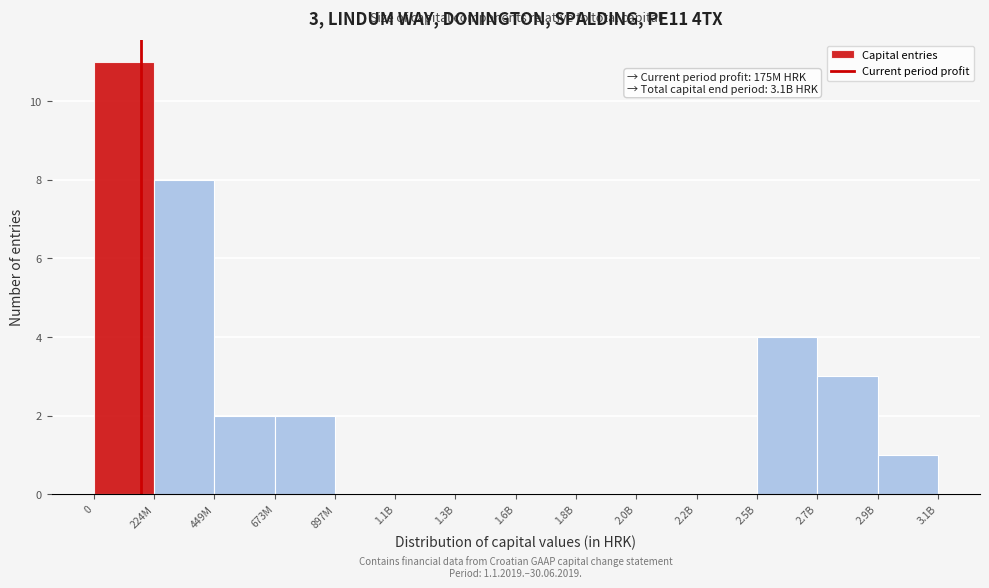

Reading left to right, what are all the values shown in this chart?

0=11	224M=8	449M=2	673M=2	897M=0	1.1B=0	1.3B=0	1.6B=0	1.8B=0	2.0B=0	2.2B=0	2.5B=4	2.7B=3	2.9B=1